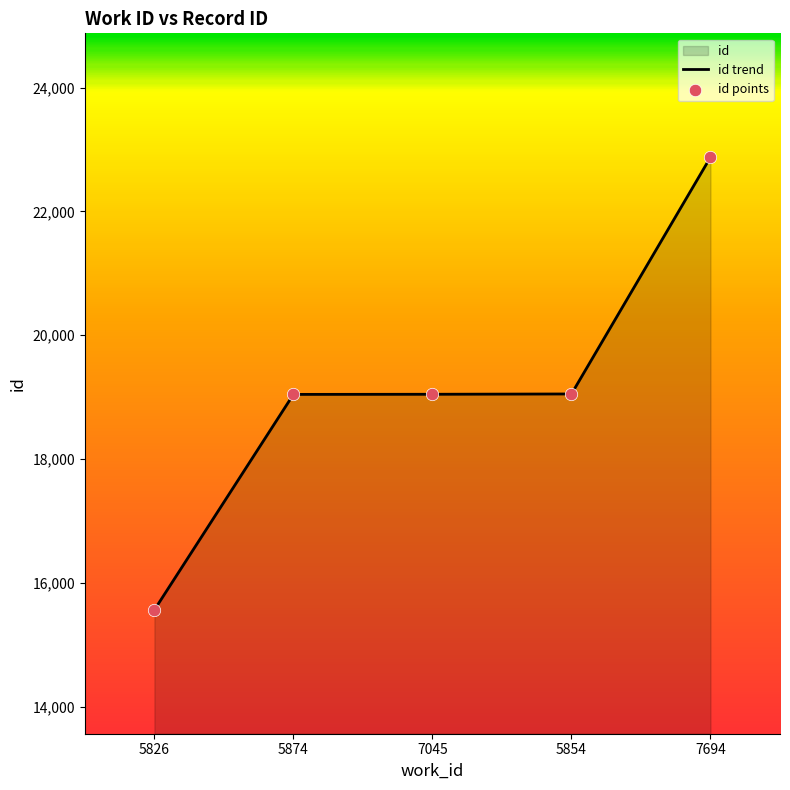

What is the ratio of the value at 5826 to the value at 7694?

0.7